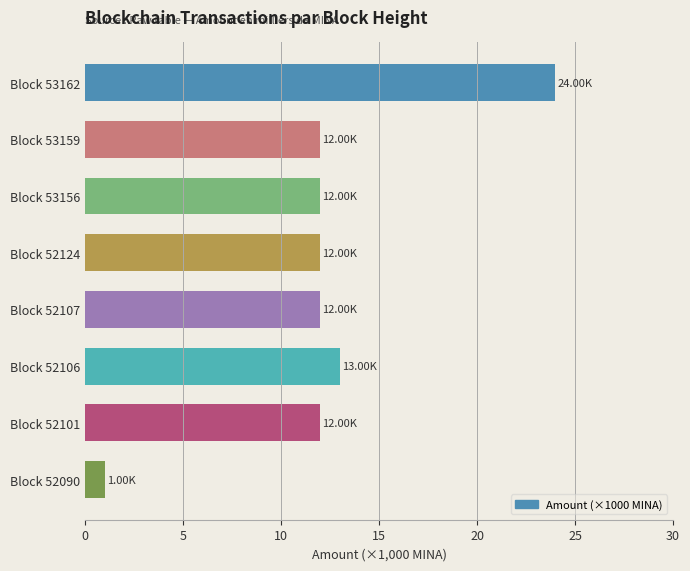

How many distinct data groups are displayed?

1